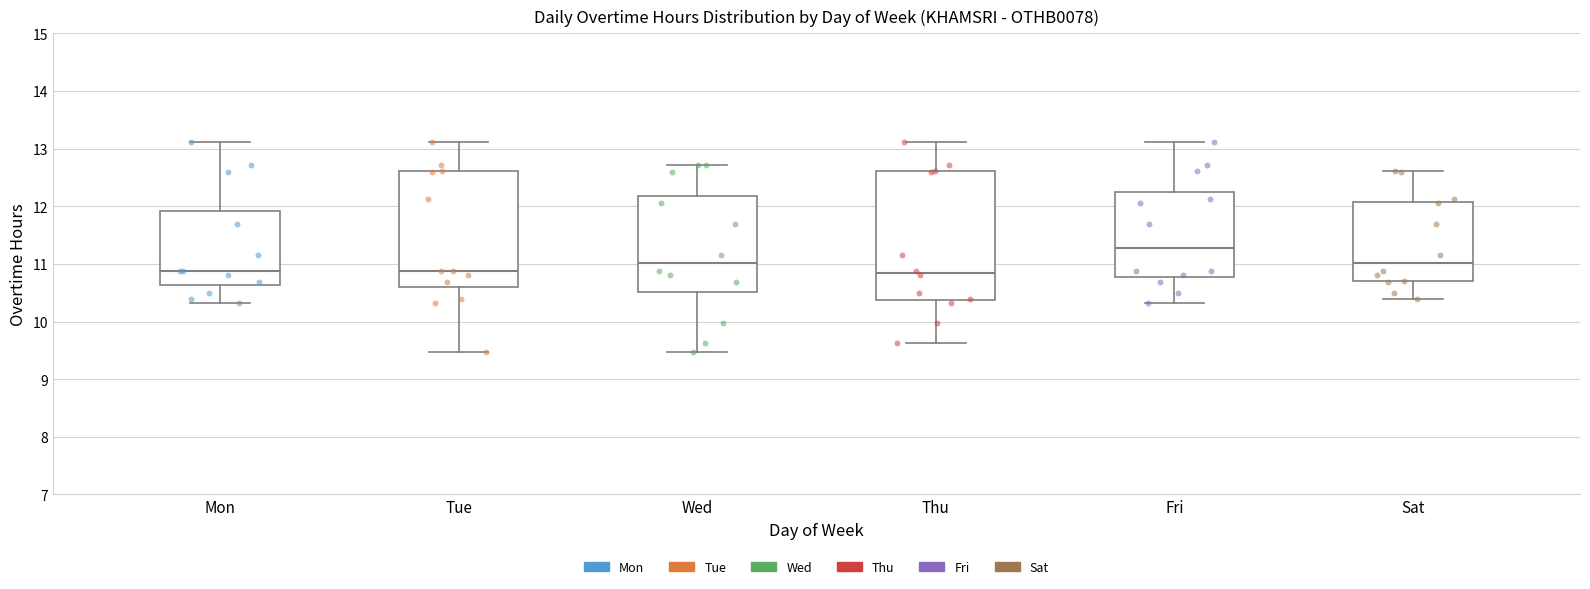

Reading left to right, transcribe this box plot: for each box, give where its median line is, the range the box spans, and where its two whiskers end, as read against the y-axis. The values are not printed on the chart, so give them approximately, as read against the axis.

Mon: median 10.9, box 10.6 to 11.9, whiskers 10.3 to 13.1
Tue: median 10.9, box 10.6 to 12.6, whiskers 9.5 to 13.1
Wed: median 11.0, box 10.5 to 12.2, whiskers 9.5 to 12.7
Thu: median 10.8, box 10.4 to 12.6, whiskers 9.6 to 13.1
Fri: median 11.3, box 10.8 to 12.3, whiskers 10.3 to 13.1
Sat: median 11.0, box 10.7 to 12.1, whiskers 10.4 to 12.6